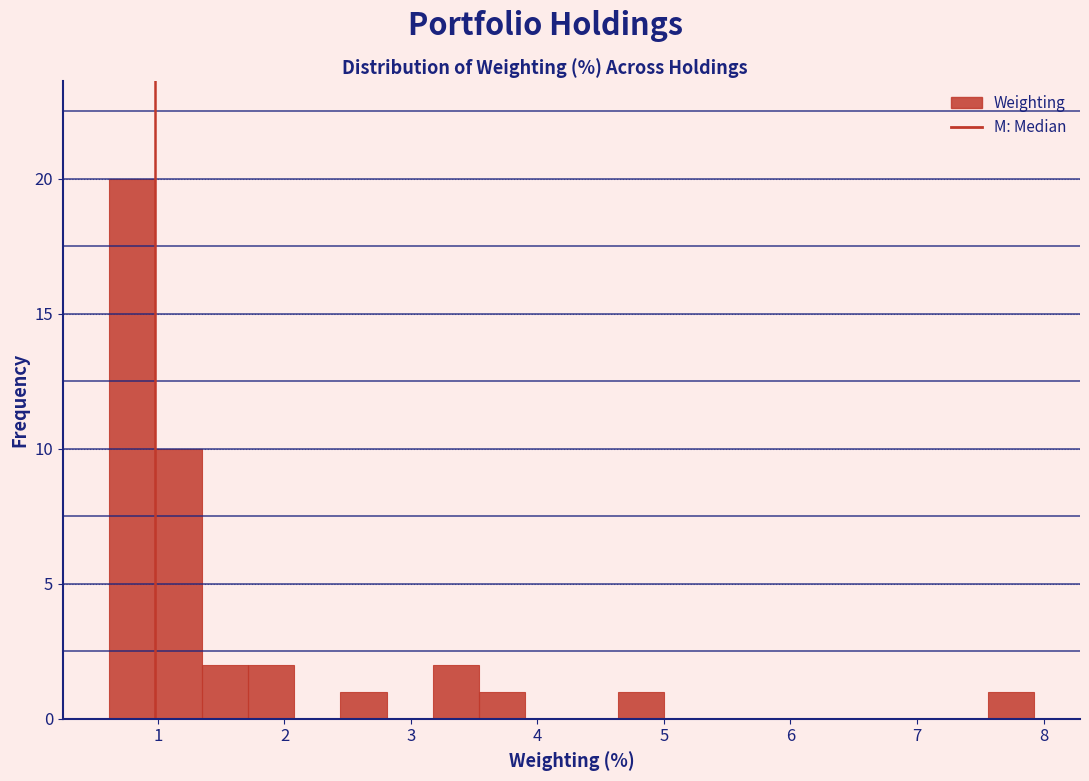

Around what value on the x-axis is the tallest bar? Give the approximate position of its centre, as read against the axis.

0.8